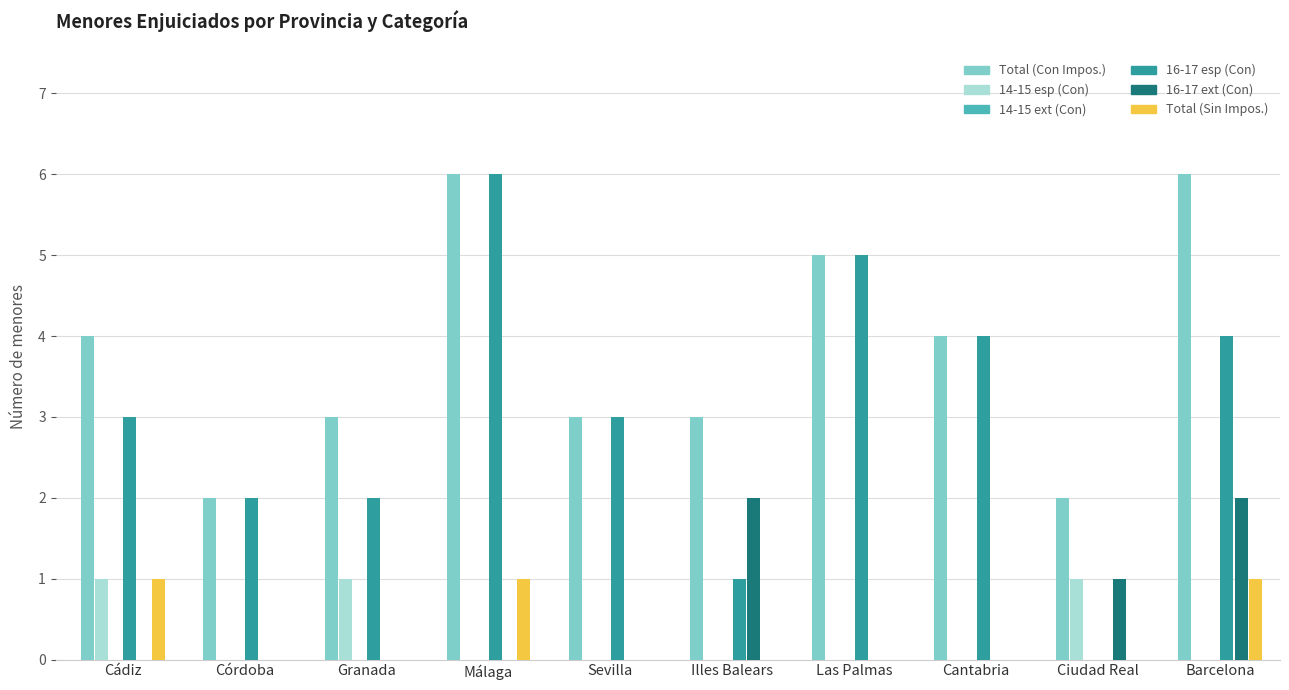

Which series changed the most between Granada and Illes Balears?

16-17 ext (Con)